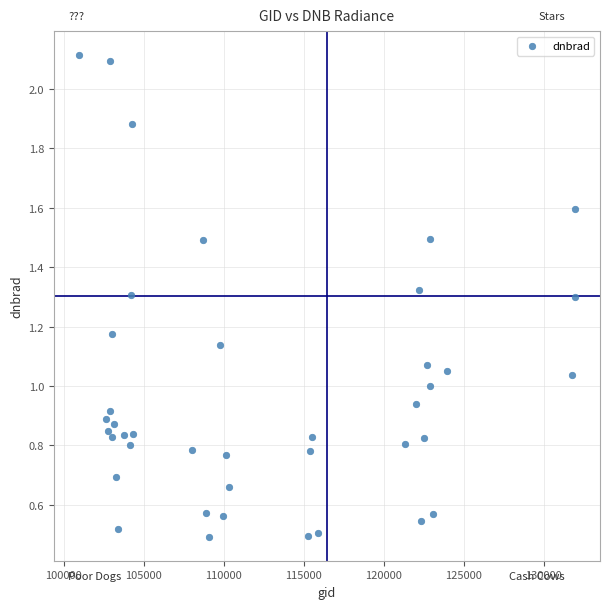

What is the range of X values (max minus min)?

31031.0